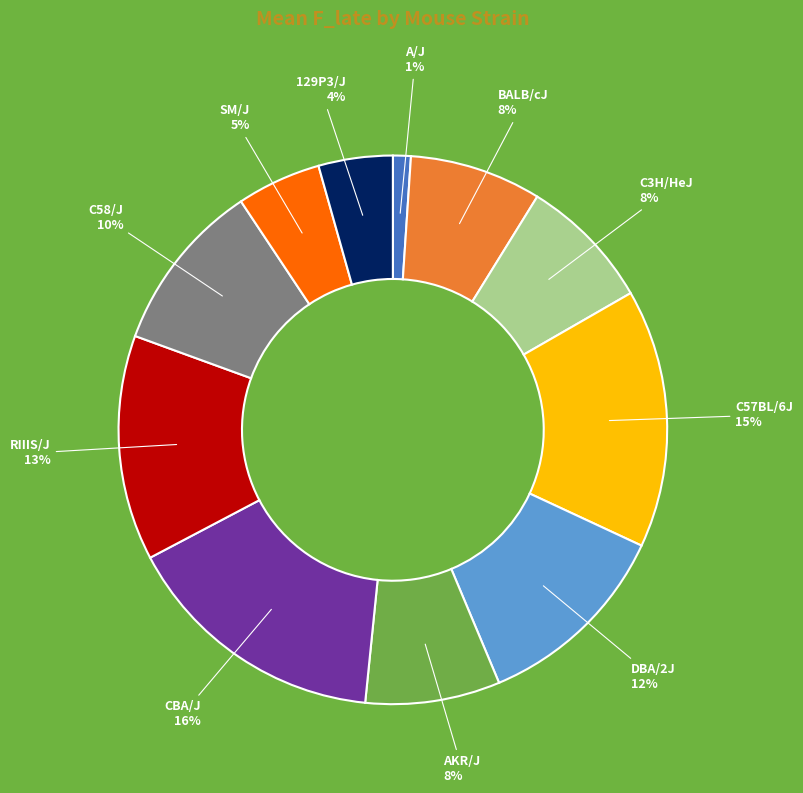

Does any single category account for the majority?

No